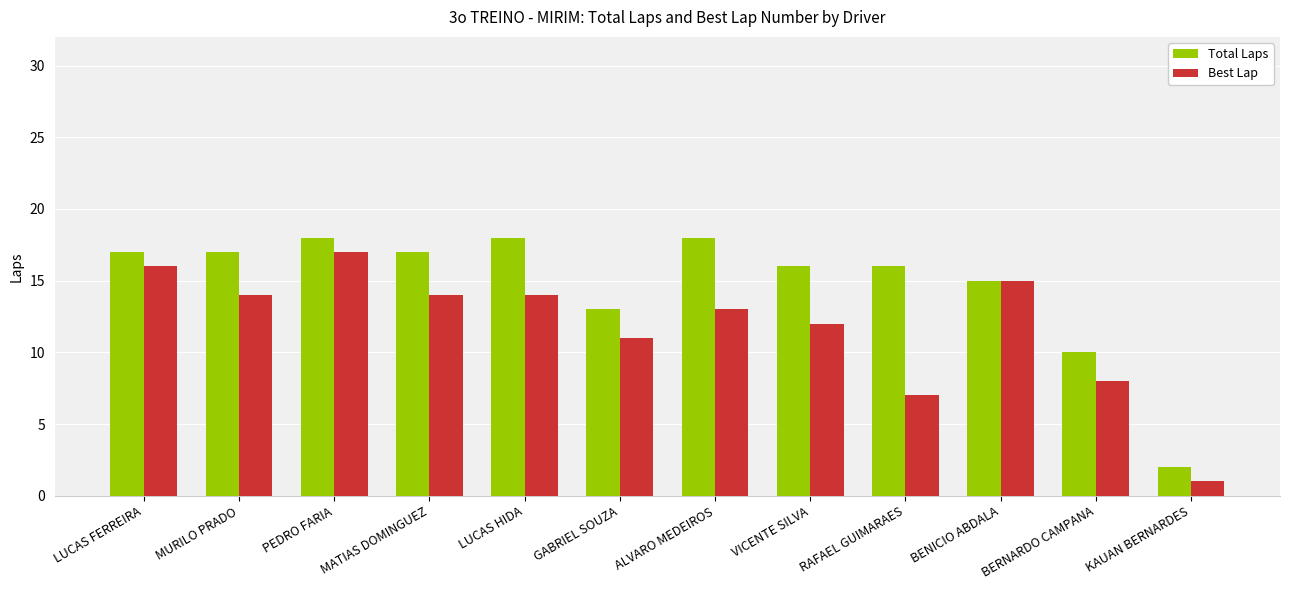

Reading left to right, extract all data points from this chart.

Total Laps: 17	17	18	17	18	13	18	16	16	15	10	2
Best Lap: 16	14	17	14	14	11	13	12	7	15	8	1